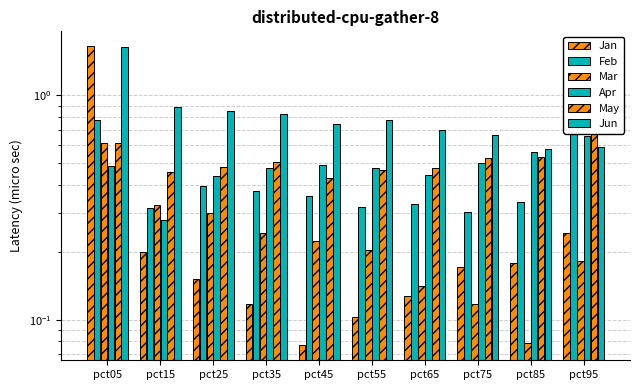

The May series shows 0.4 at pct45. True or false?

True